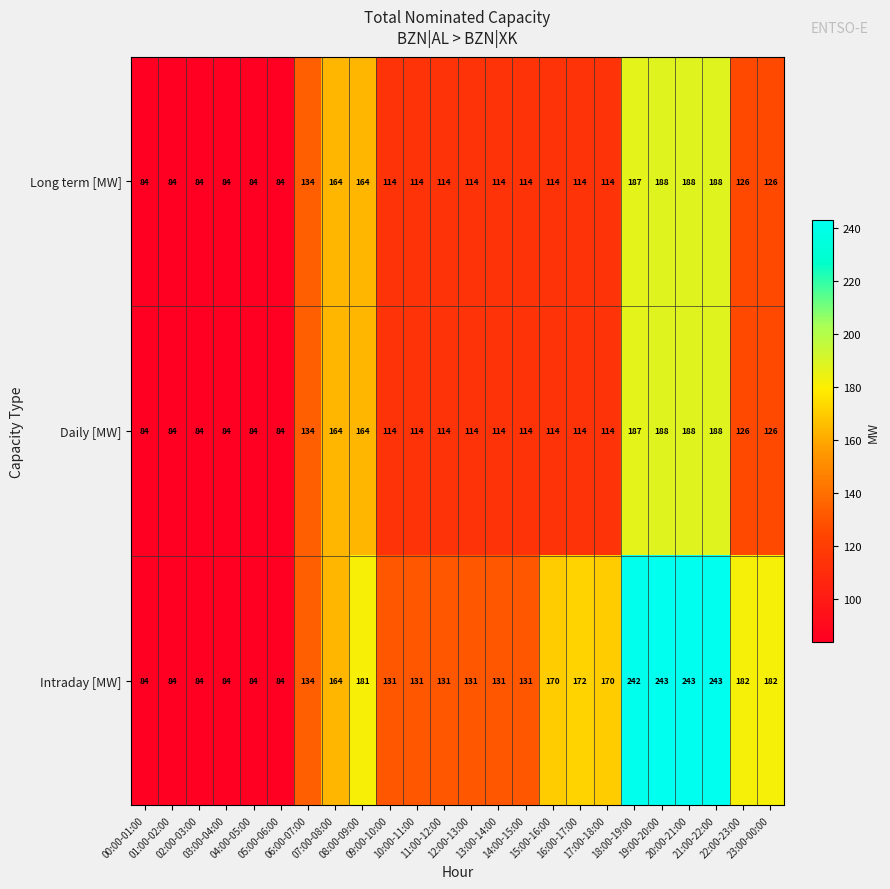

What is the minimum value shown in the chart?

84